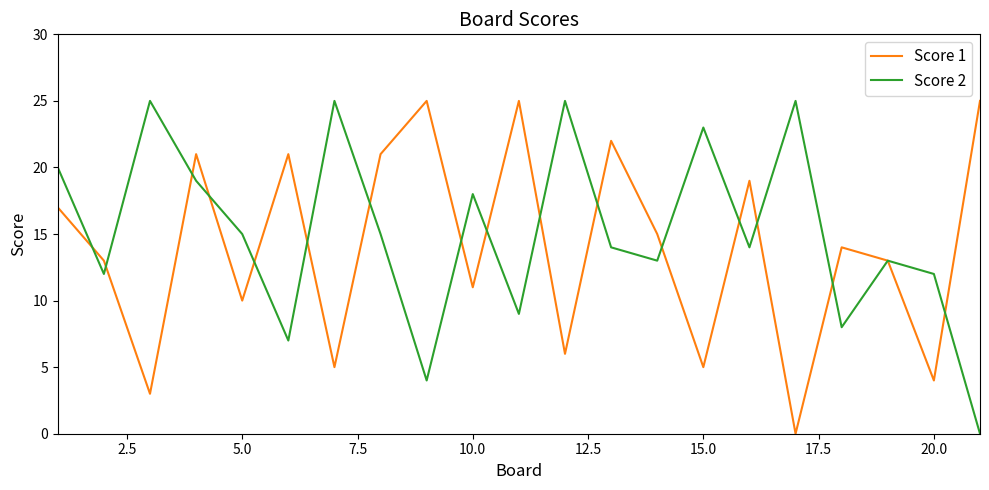

What is the maximum value shown in the chart?

25